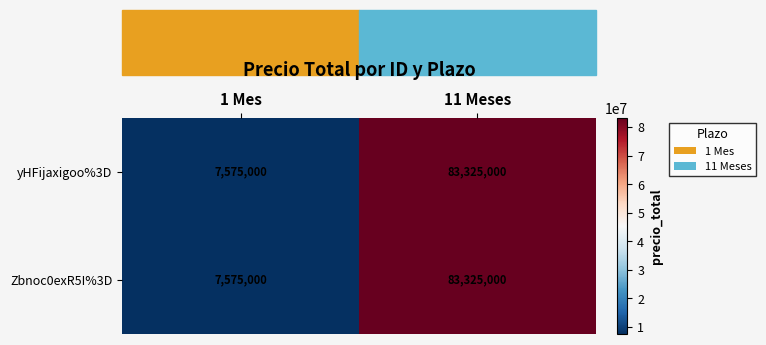

Which category has the highest value across all series?

11 Meses